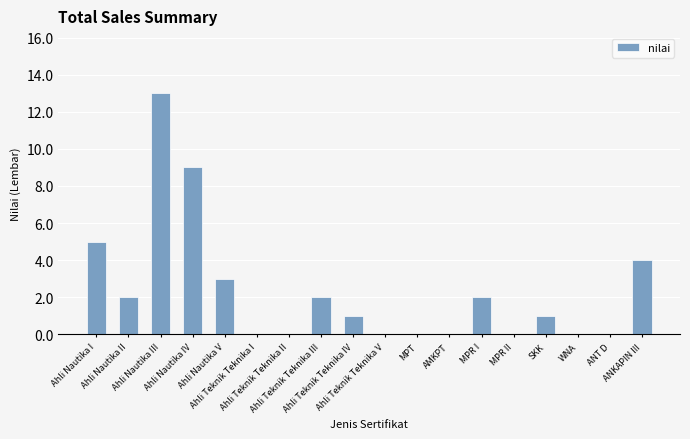

How many distinct data groups are displayed?

1